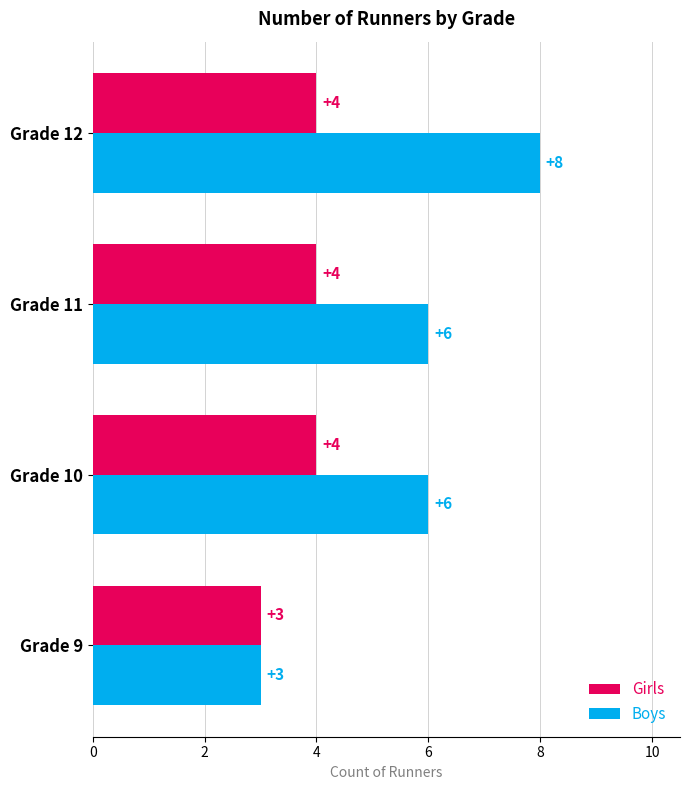

How many Boys values are between 6 and 8?

3